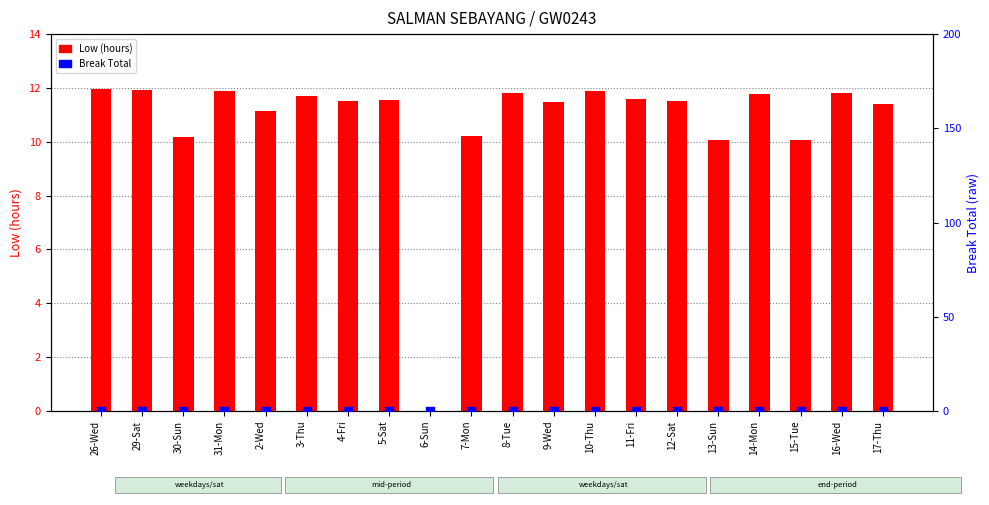

At how many categories does at least one series exceed 3?

19